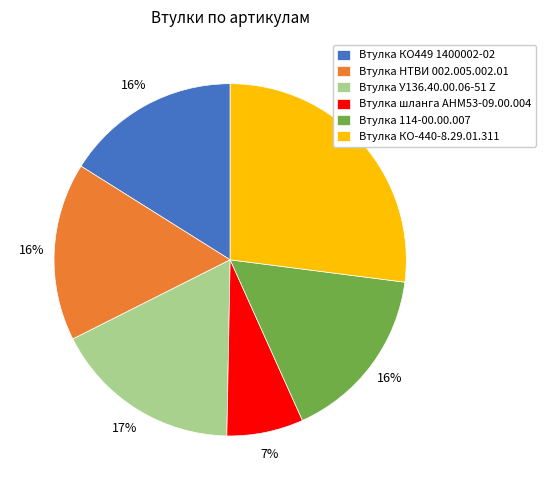

How many slices are in this pie chart?

6